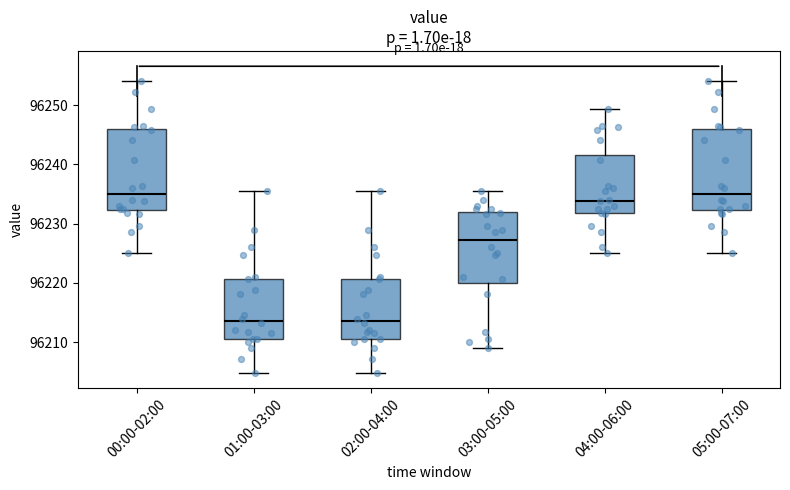

Where is the upper edge of the box for 04:00-06:00 on the y-axis? The values are not printed on the chart, so give them approximately, as read against the axis.

96242